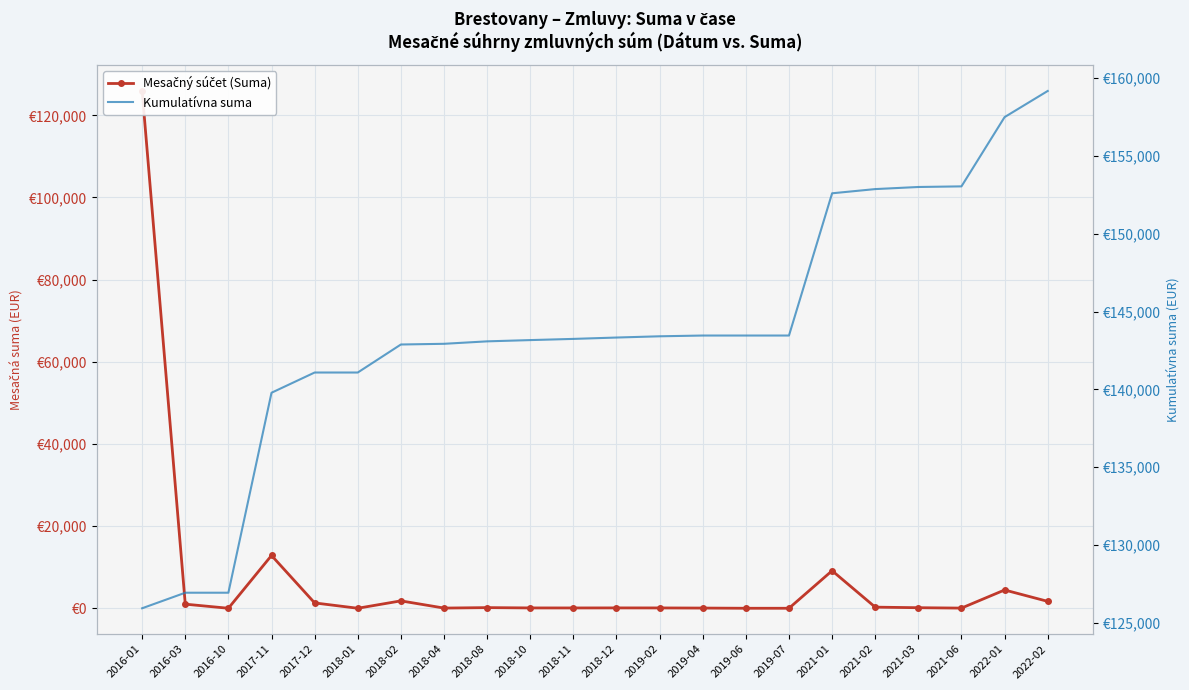

What are all the series names shown in the legend?

Mesačný súčet (Suma), Kumulatívna suma